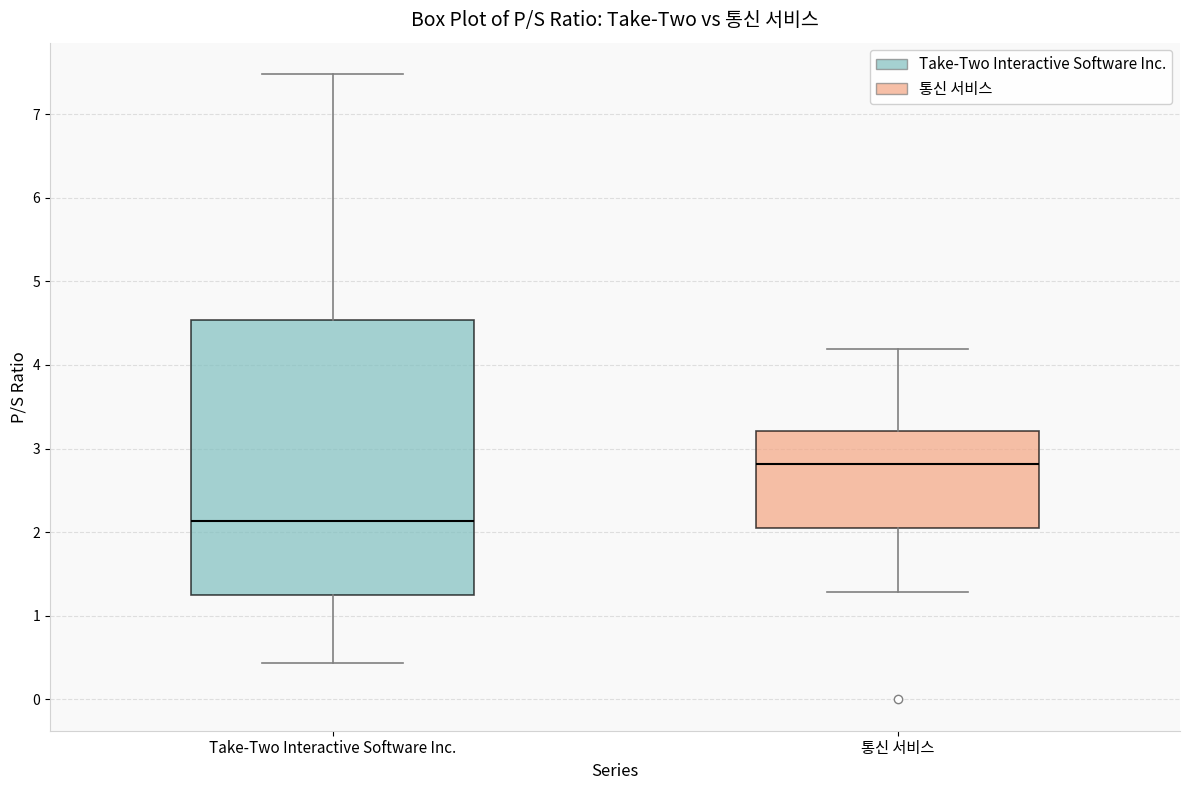

Reading left to right, transcribe this box plot: for each box, give where its median line is, the range the box spans, and where its two whiskers end, as read against the y-axis. The values are not printed on the chart, so give them approximately, as read against the axis.

Take-Two Interactive Software Inc.: median 2.1, box 1.3 to 4.5, whiskers 0.4 to 7.5
통신 서비스: median 2.8, box 2.1 to 3.2, whiskers 1.3 to 4.2